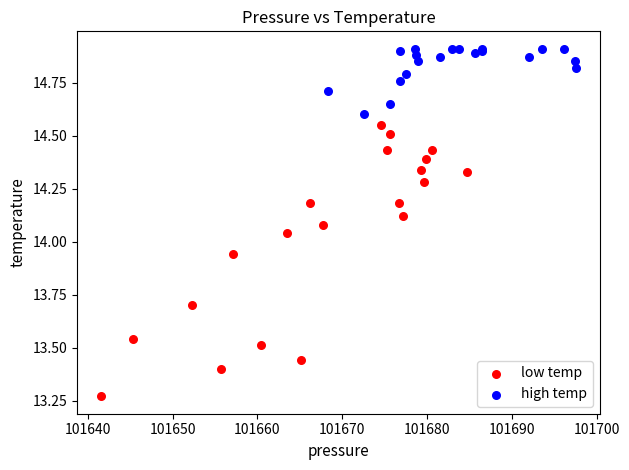

Which series has the largest Y range (max minus min)?

low temp